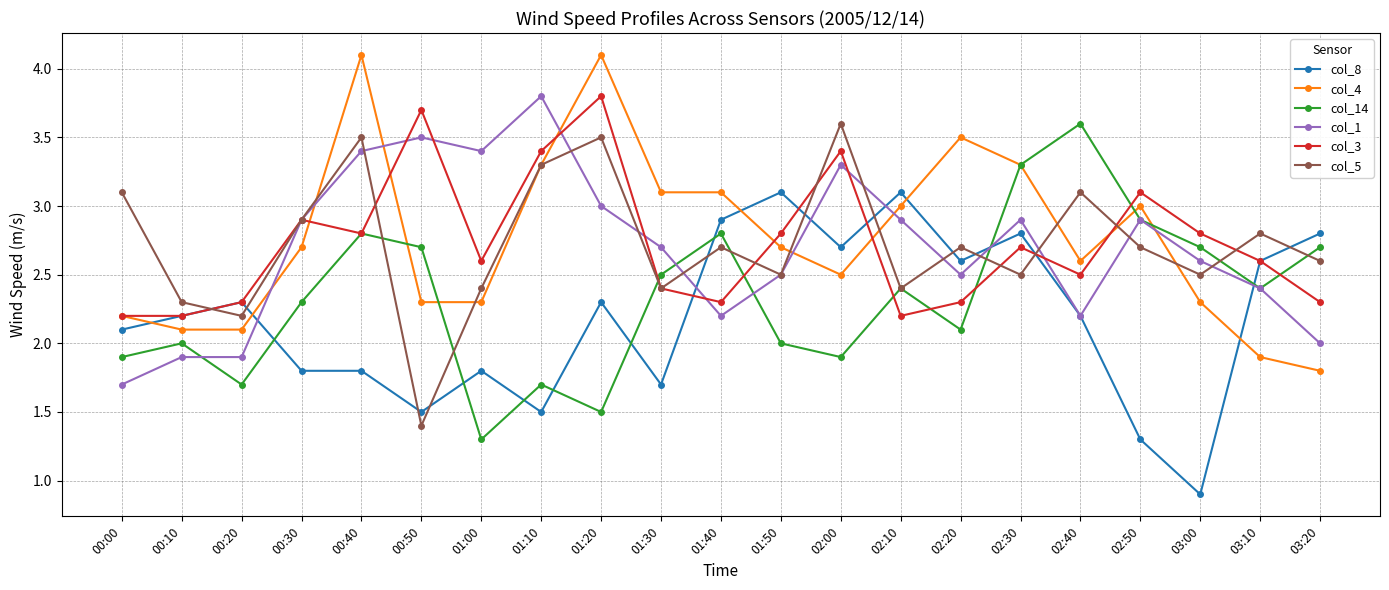

Reading left to right, extract all data points from this chart.

col_8: 2.1	2.2	2.3	1.8	1.8	1.5	1.8	1.5	2.3	1.7	2.9	3.1	2.7	3.1	2.6	2.8	2.2	1.3	0.9	2.6	2.8
col_4: 2.2	2.1	2.1	2.7	4.1	2.3	2.3	3.3	4.1	3.1	3.1	2.7	2.5	3.0	3.5	3.3	2.6	3.0	2.3	1.9	1.8
col_14: 1.9	2.0	1.7	2.3	2.8	2.7	1.3	1.7	1.5	2.5	2.8	2.0	1.9	2.4	2.1	3.3	3.6	2.9	2.7	2.4	2.7
col_1: 1.7	1.9	1.9	2.9	3.4	3.5	3.4	3.8	3.0	2.7	2.2	2.5	3.3	2.9	2.5	2.9	2.2	2.9	2.6	2.4	2.0
col_3: 2.2	2.2	2.3	2.9	2.8	3.7	2.6	3.4	3.8	2.4	2.3	2.8	3.4	2.2	2.3	2.7	2.5	3.1	2.8	2.6	2.3
col_5: 3.1	2.3	2.2	2.9	3.5	1.4	2.4	3.3	3.5	2.4	2.7	2.5	3.6	2.4	2.7	2.5	3.1	2.7	2.5	2.8	2.6